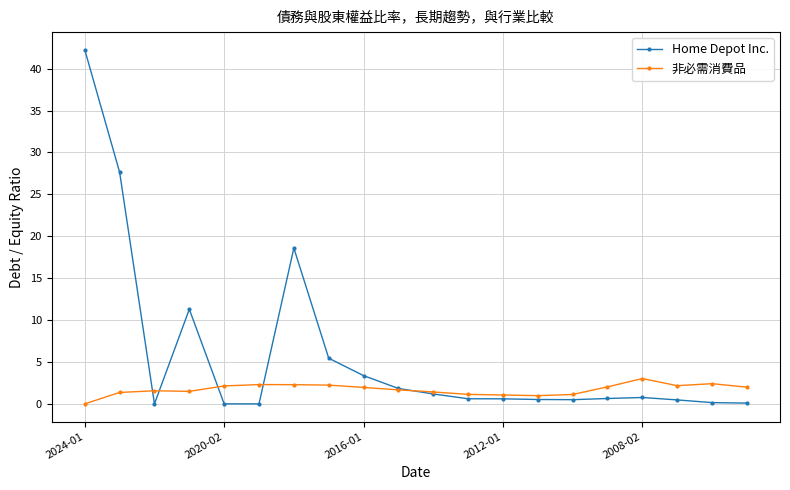

What is the difference between the second highest and minimum values in the 非必需消費品 series?

2.4